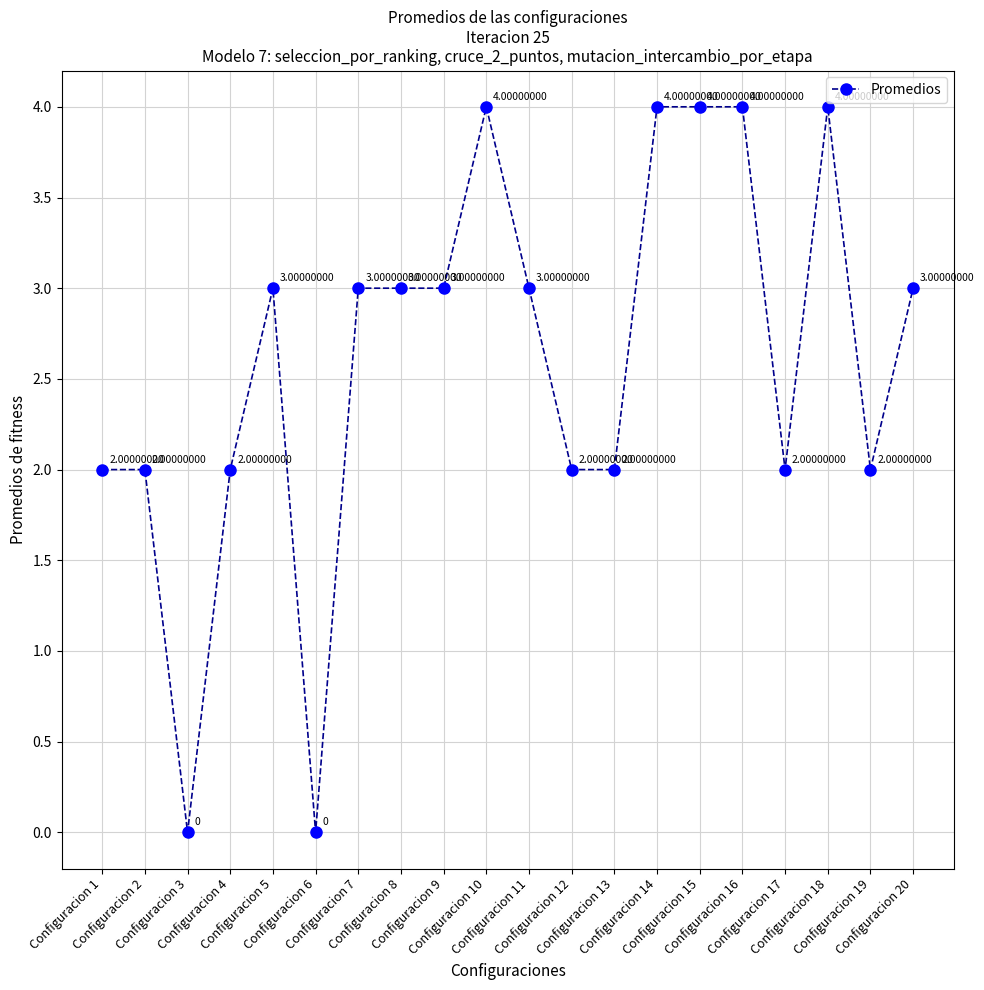

What is the difference between the maximum and minimum values?

4